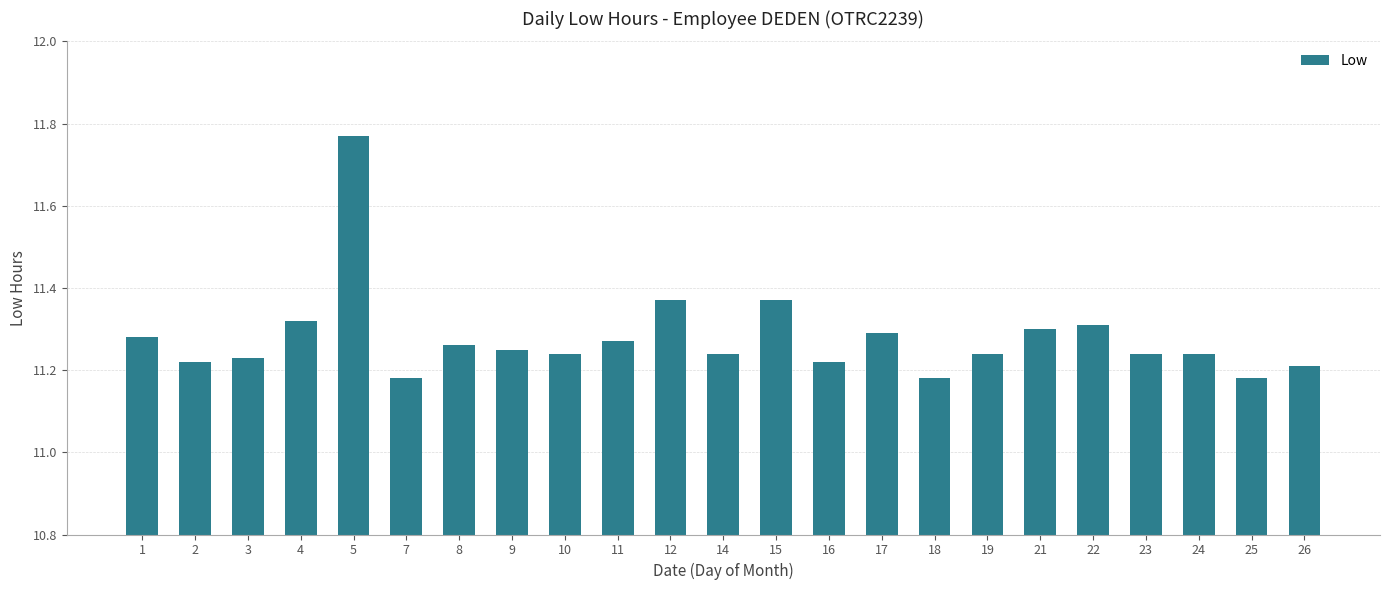

What is the change in value from 4 to 19?

-0.1